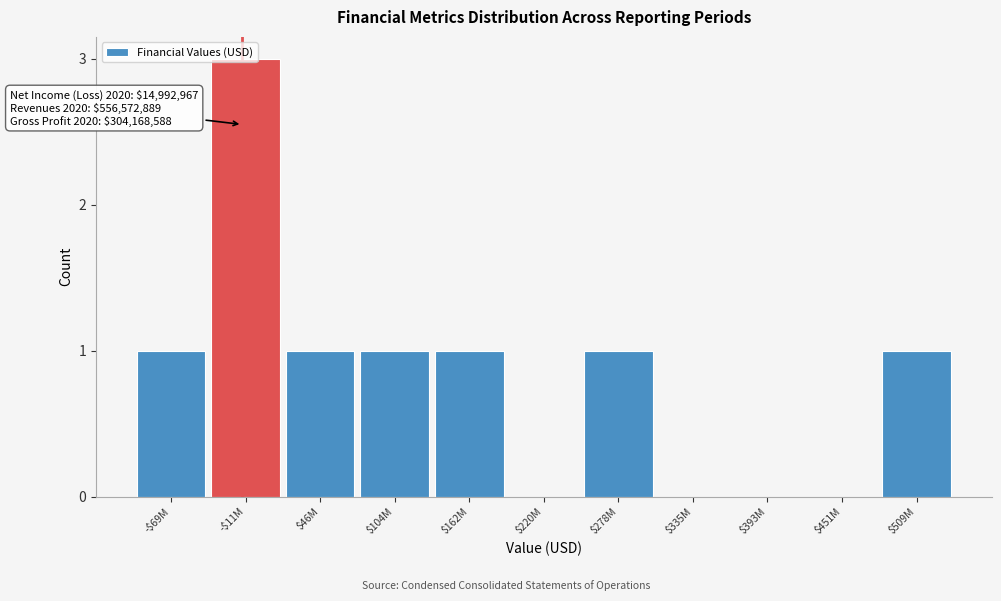

True or false: the data shows 2 at $509M.

False